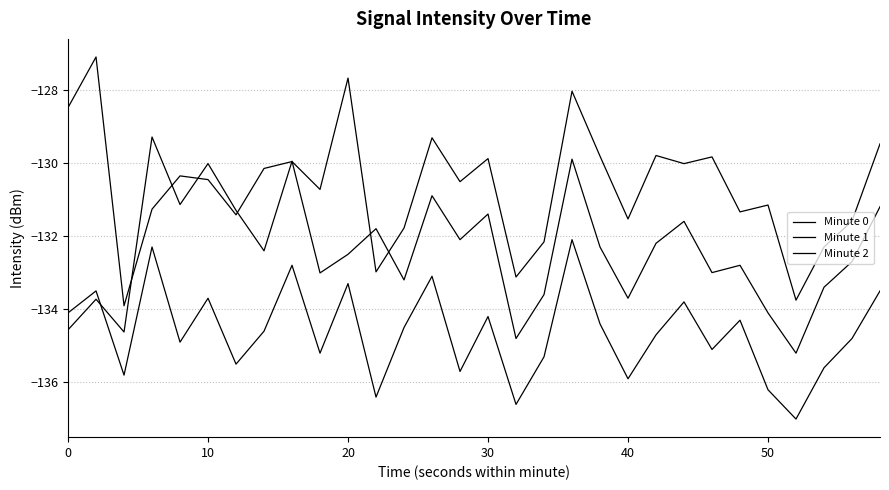

How many lines are shown in the chart?

3